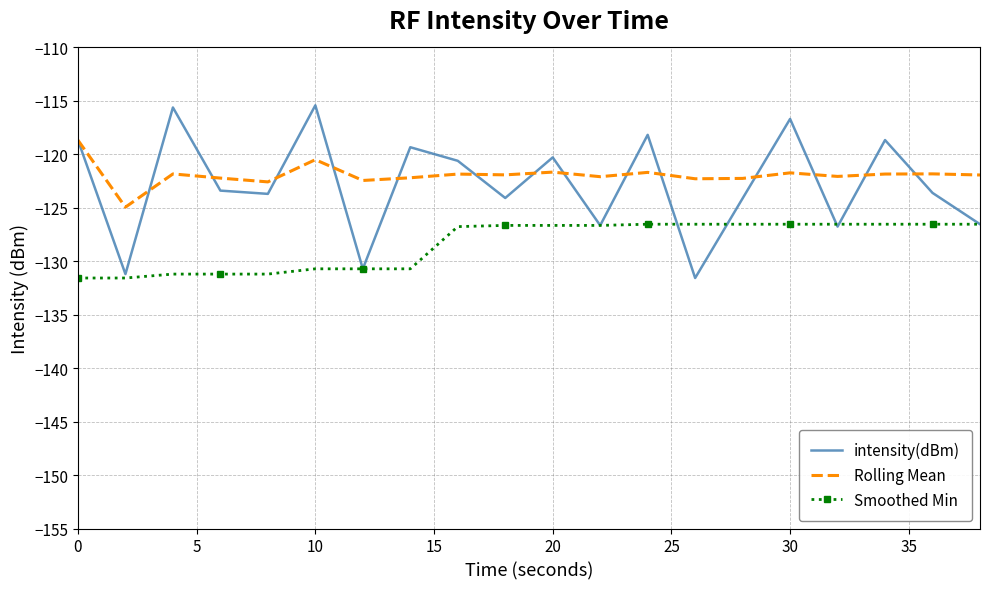

What are all the series names shown in the legend?

intensity(dBm), Rolling Mean, Smoothed Min